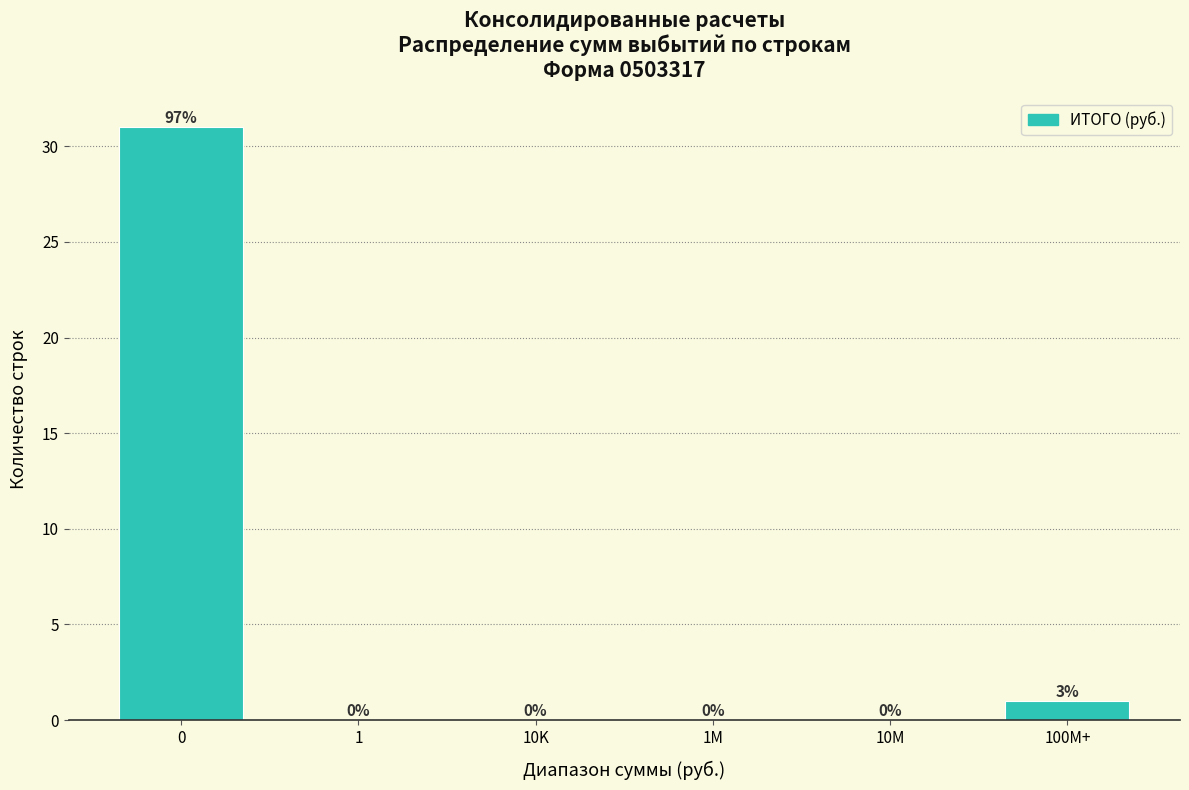

What is the change in value from 10M to 100M+?

+1